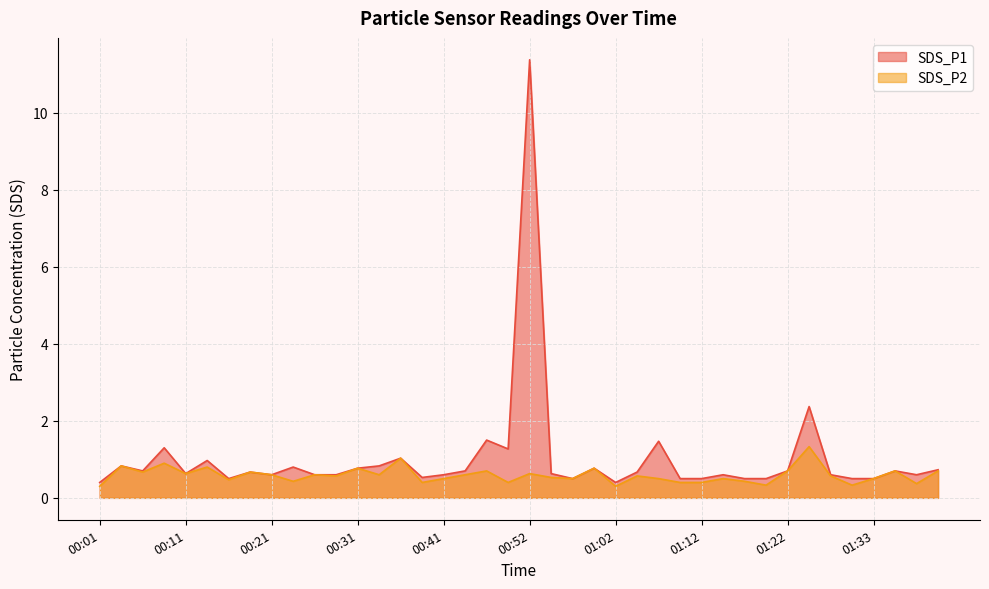

Rank the series at 00:06 from lowest to highest value.

SDS_P2, SDS_P1